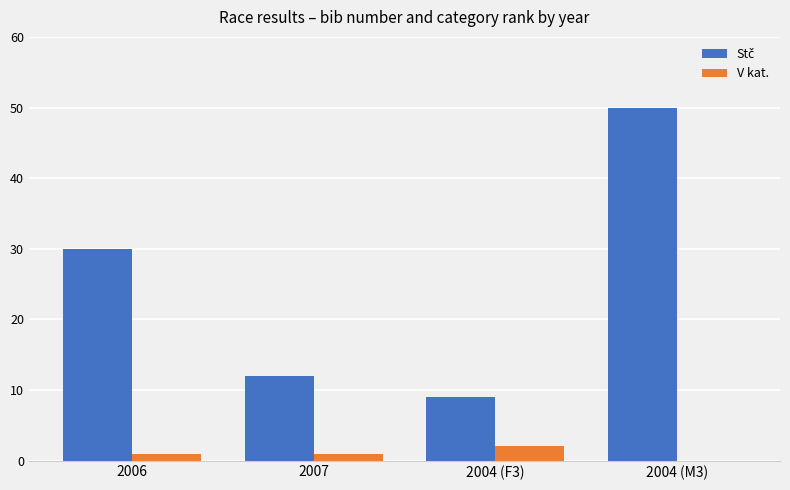

At which category is the sum across all series the highest?

2004 (M3)